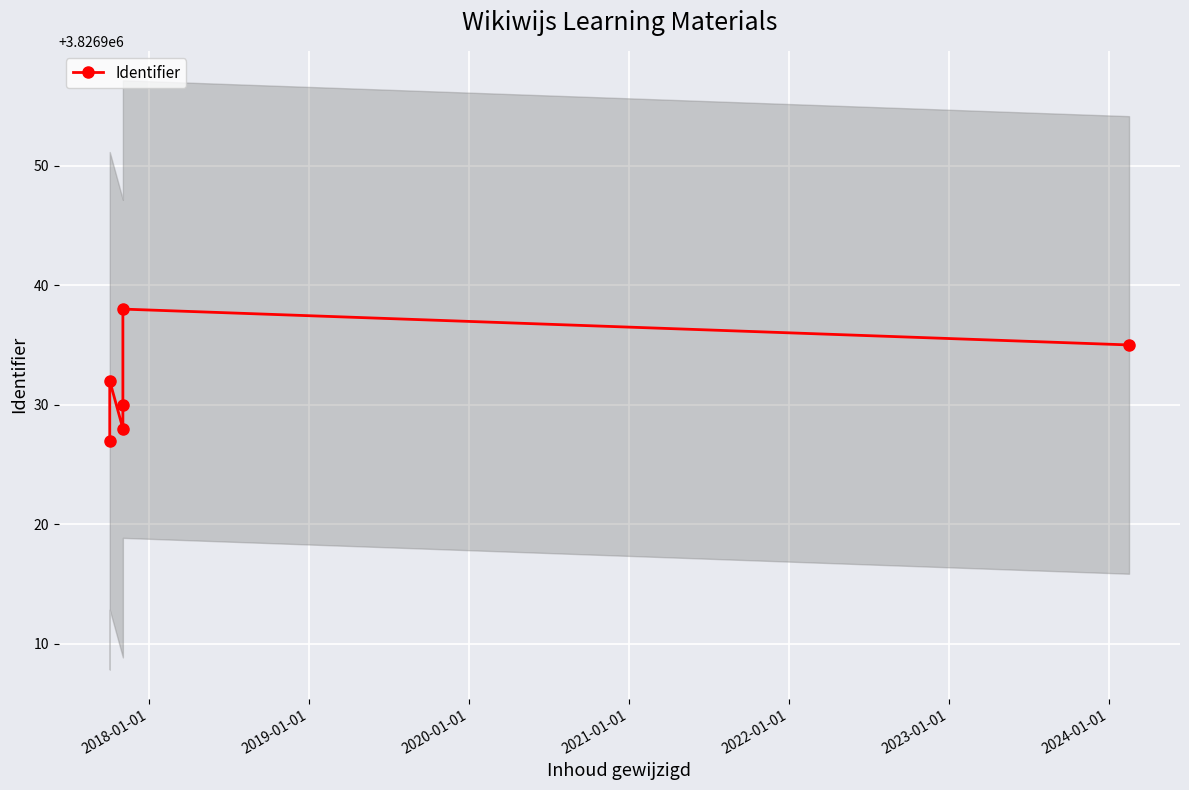

Count the number of categories in the chart.

6